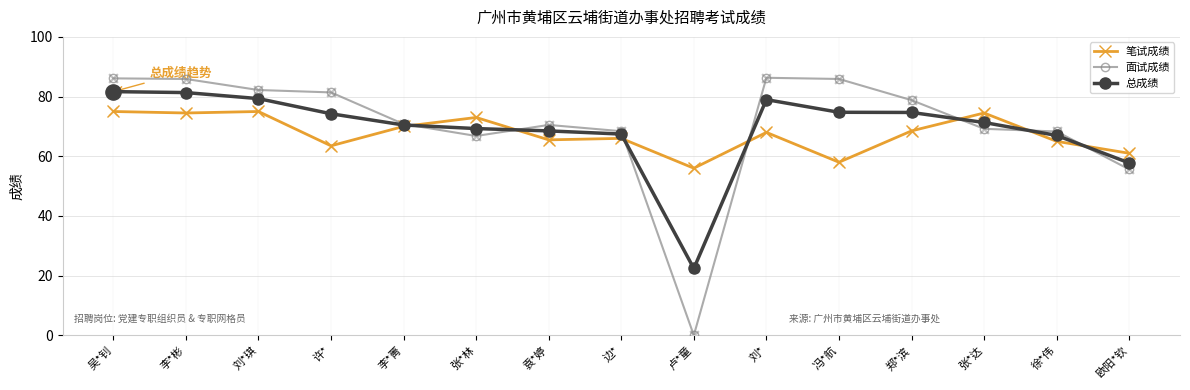

Is the value of 总成绩 at 李*菁 greater than the value of 面试成绩 at 徐*伟?

Yes